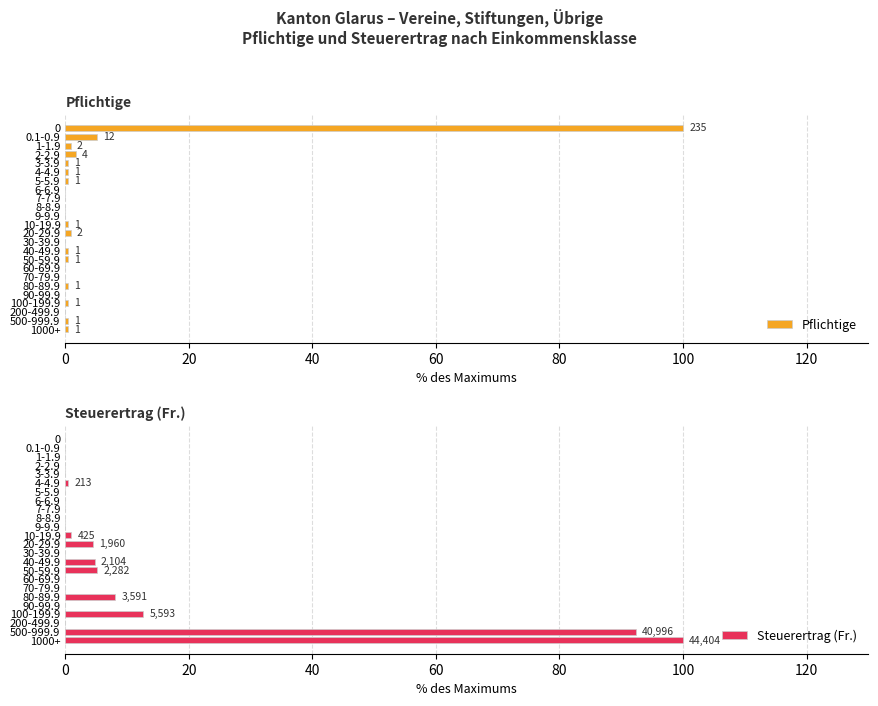

The value of Steuerertrag (Fr.) at 9-9.9 is 0.0. True or false?

True